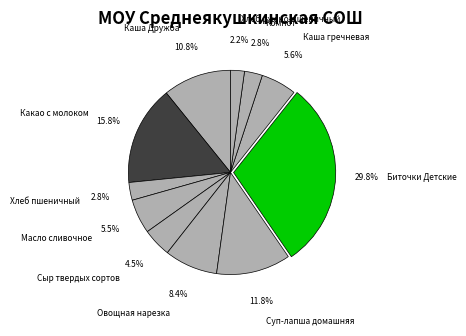

To the nearest percent, what is the combined percentage of Каша гречневая and Суп-лапша домашняя?

17%